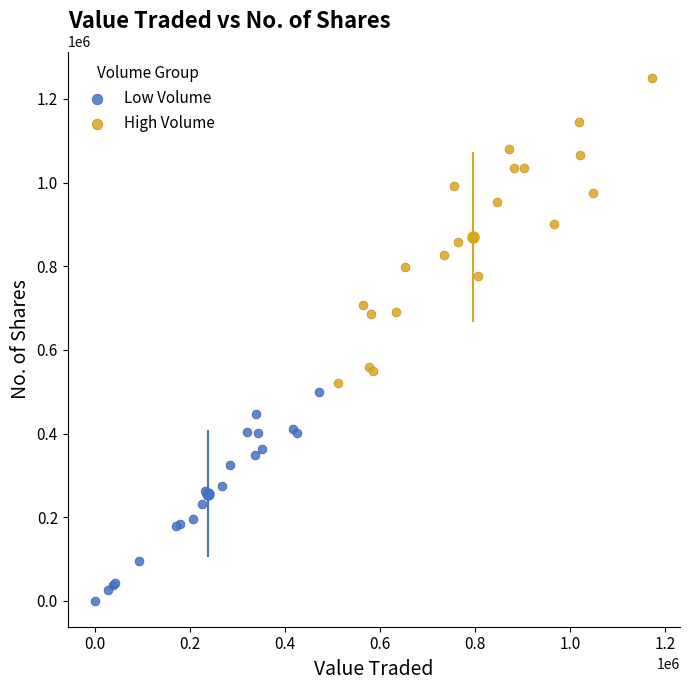

Which series contains the highest Y value?

High Volume